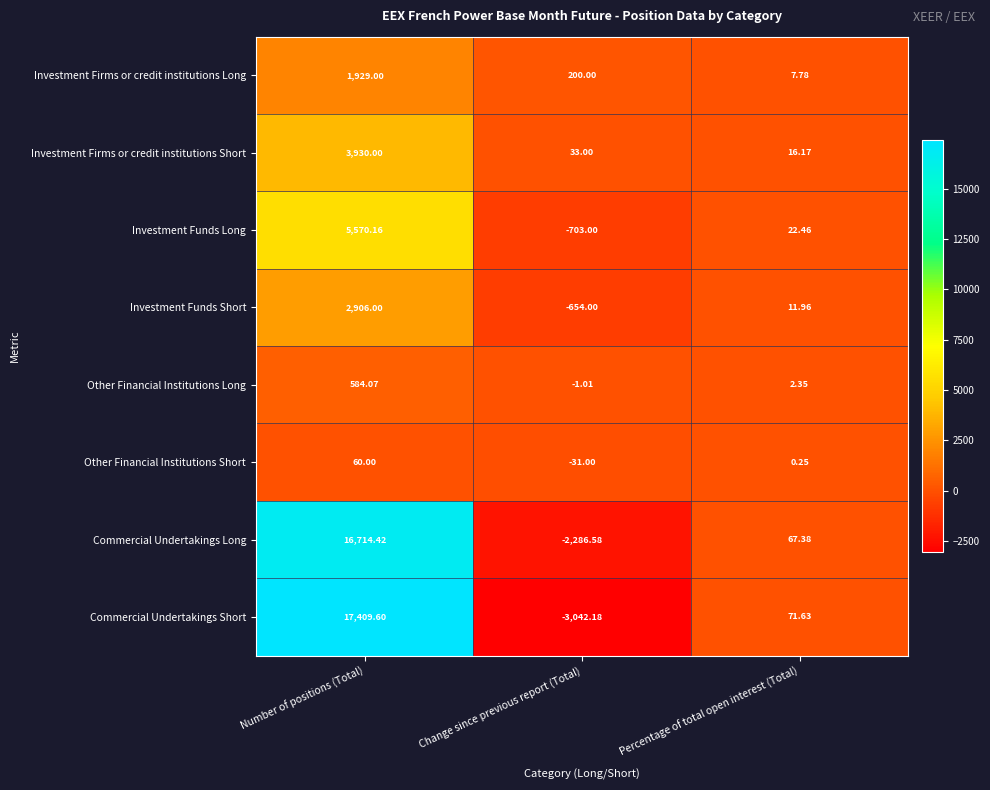

At how many categories does at least one series exceed 6380?

1